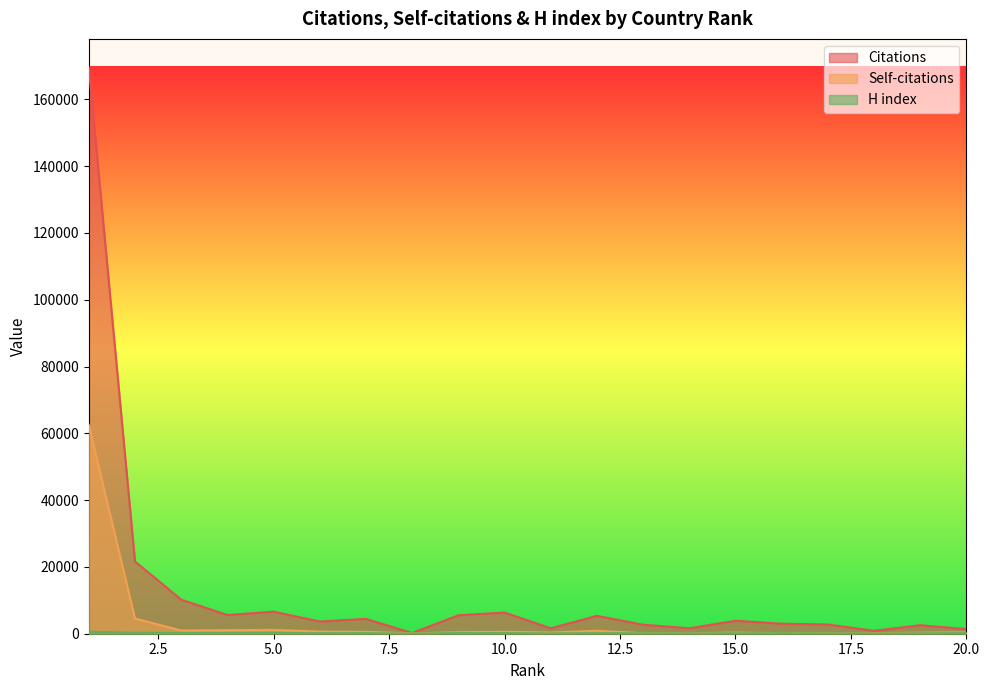

True or false: Self-citations and H index intersect in this chart.

False